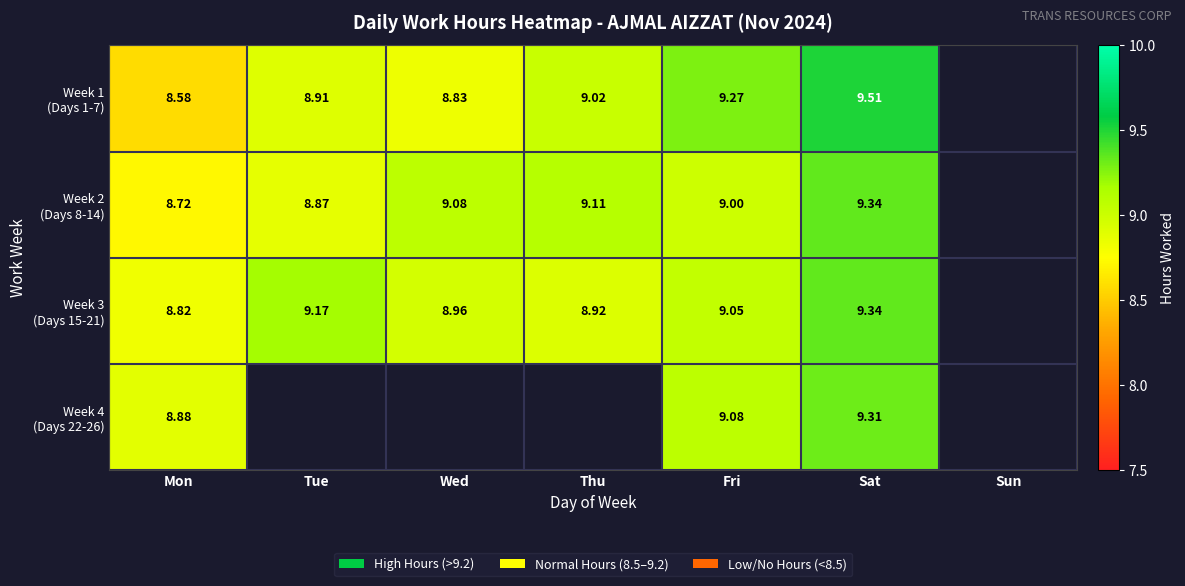

The value of Week 1 (Days 1-7) at Fri is 9.3. True or false?

True